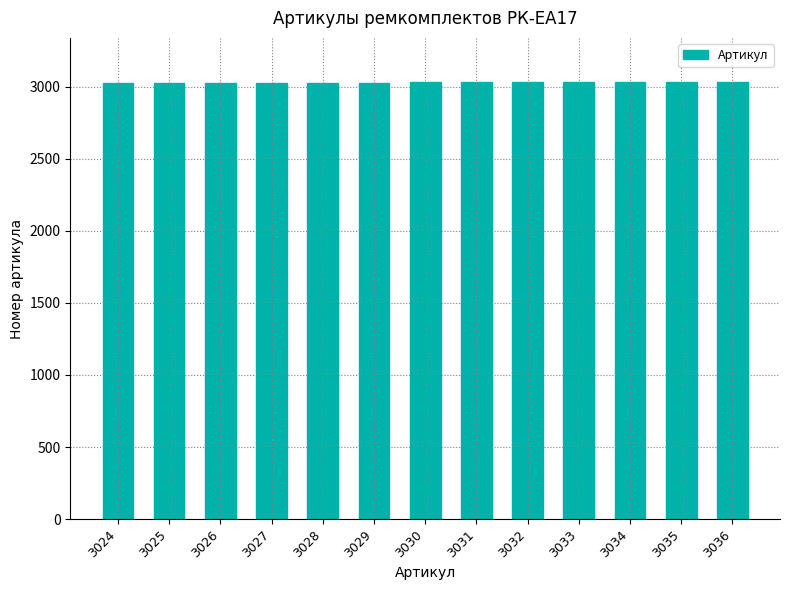

What is the ratio of the value at 3035 to the value at 3031?

1.0